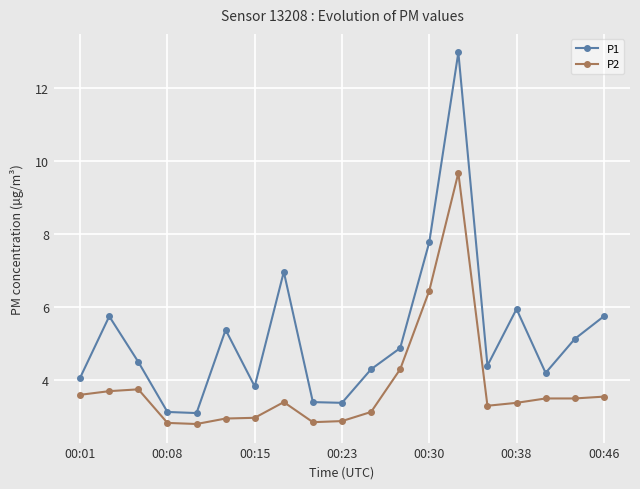

Rank the series by their maximum value, from highest to lowest.

P1, P2